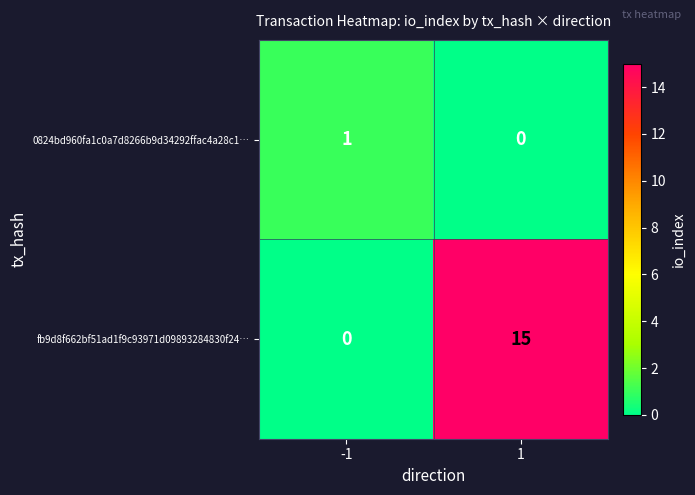

Reading left to right, list all the values displayed in this chart.

0824bd960fa1c0a7d8266b9d34292ffac4a28c1…: -1=1	1=0
fb9d8f662bf51ad1f9c93971d09893284830f24…: -1=0	1=15